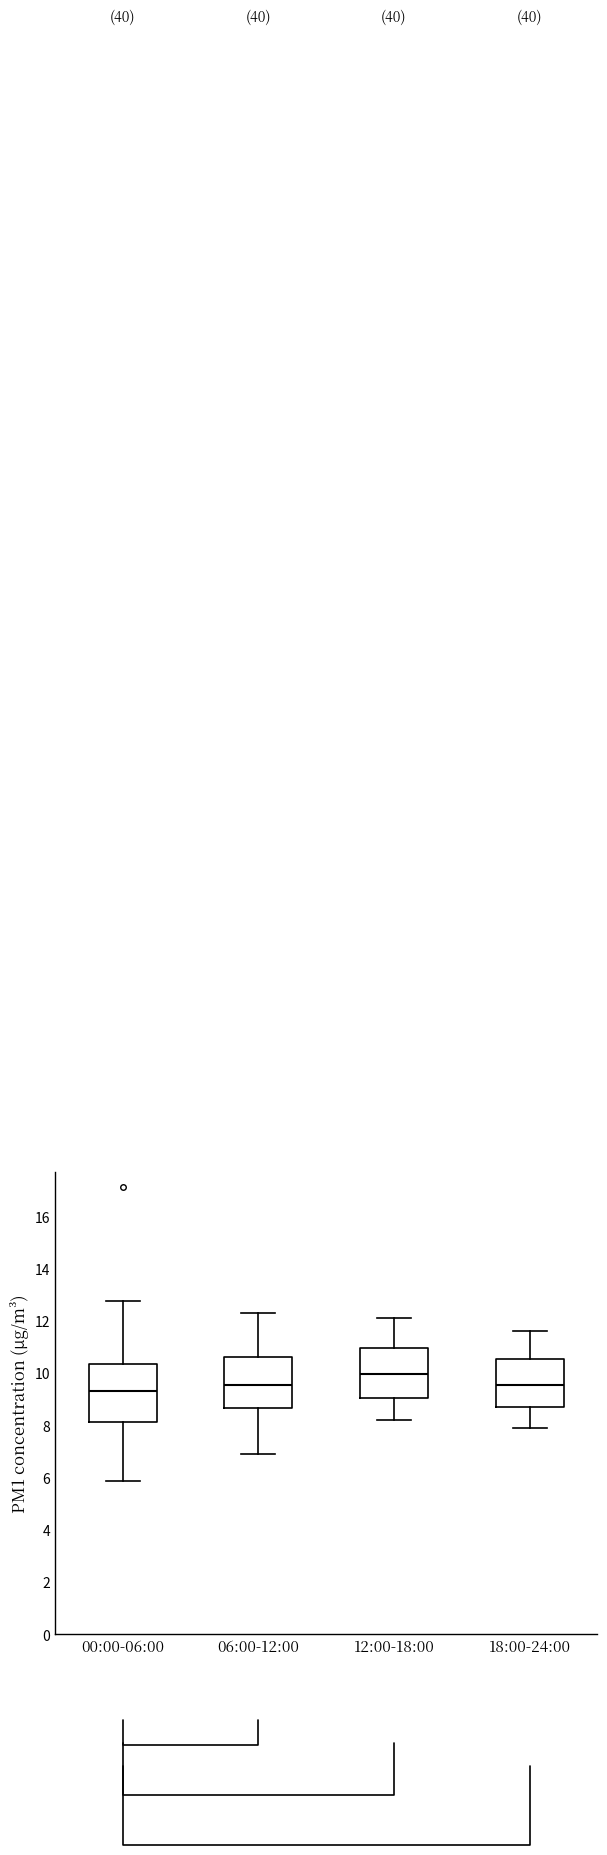

Where does the median line of the box for 18:00-24:00 sit on the y-axis? The values are not printed on the chart, so give them approximately, as read against the axis.

9.6